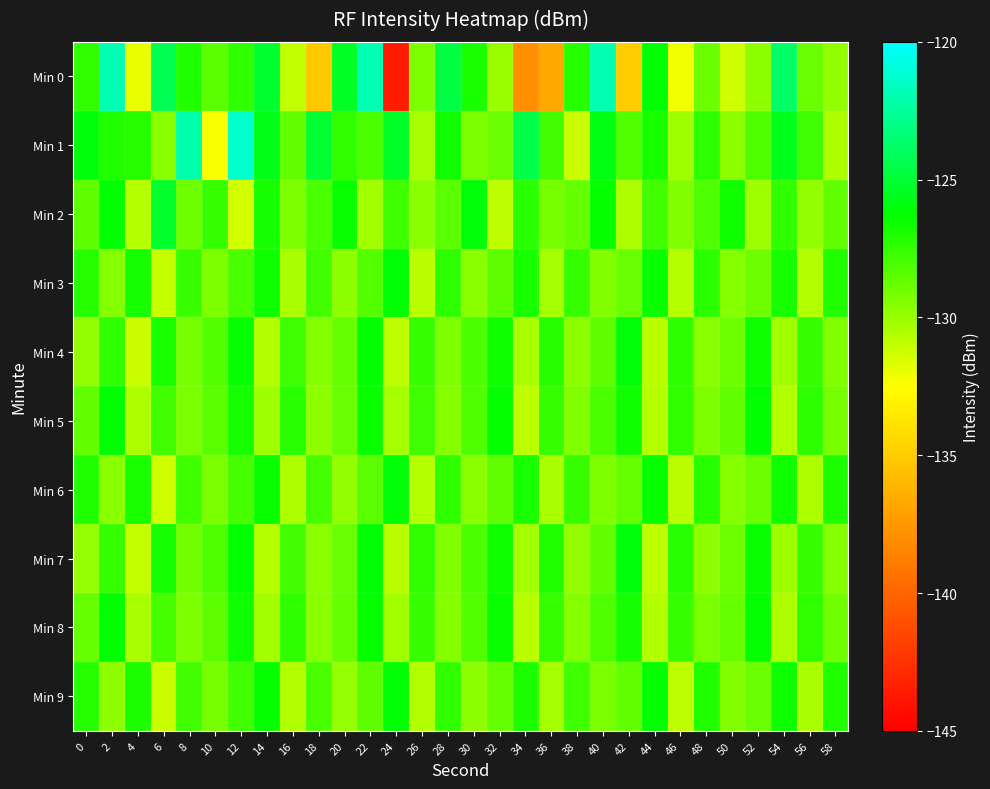

Which series has the widest spread of values?

Min 0